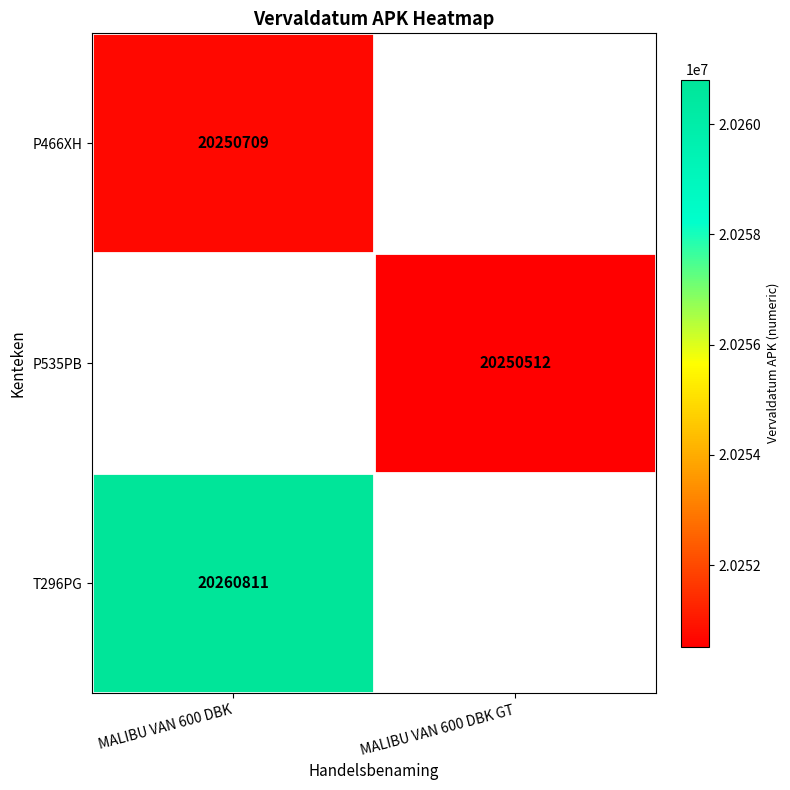

Is the value of P535PB at MALIBU VAN 600 DBK GT greater than the value of P466XH at MALIBU VAN 600 DBK?

No